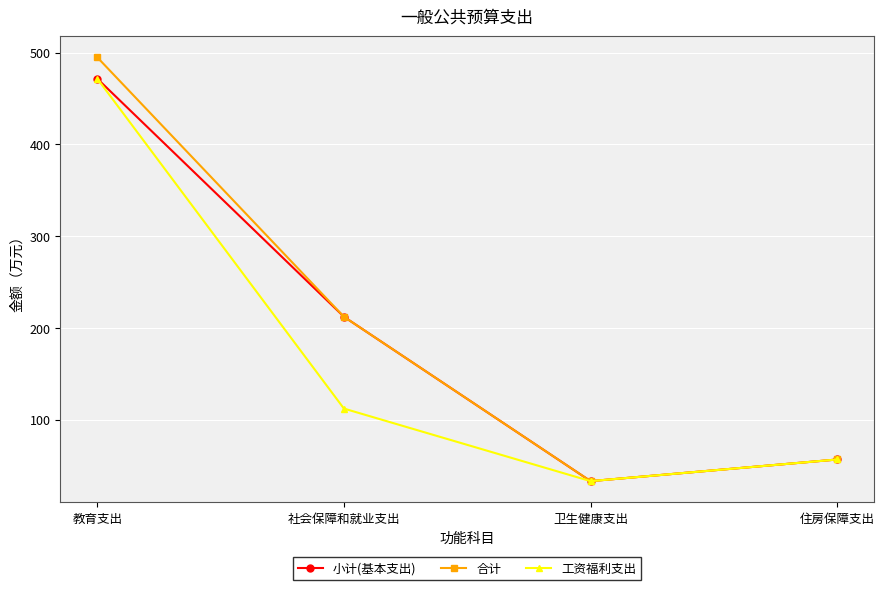

Reading left to right, extract all data points from this chart.

小计(基本支出): 471.6	212.2	33.0	56.6
合计: 494.8	212.2	33.0	56.6
工资福利支出: 471.6	112.1	33.0	56.6